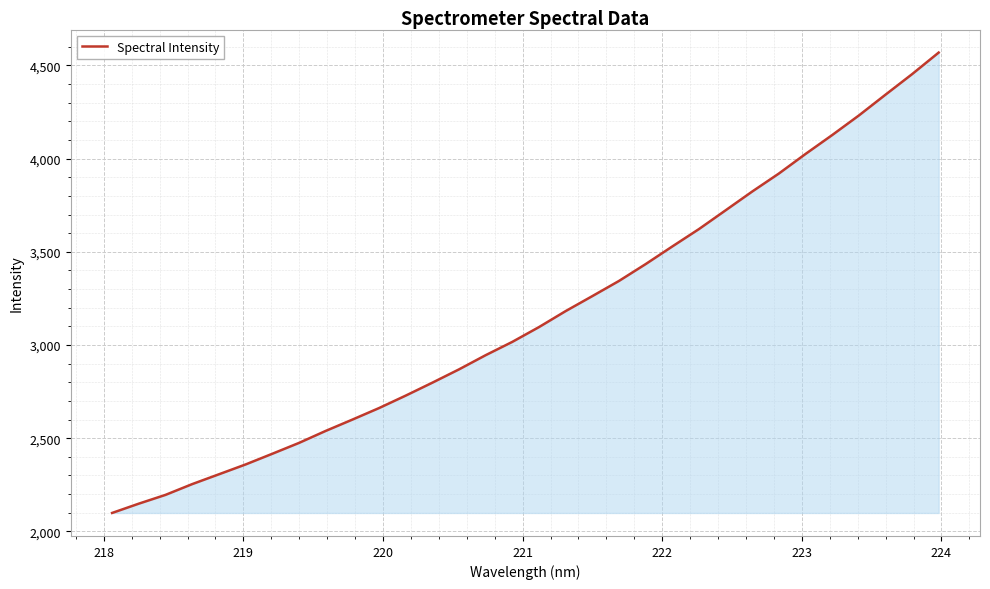

What is the difference between the maximum and minimum values?

2470.3